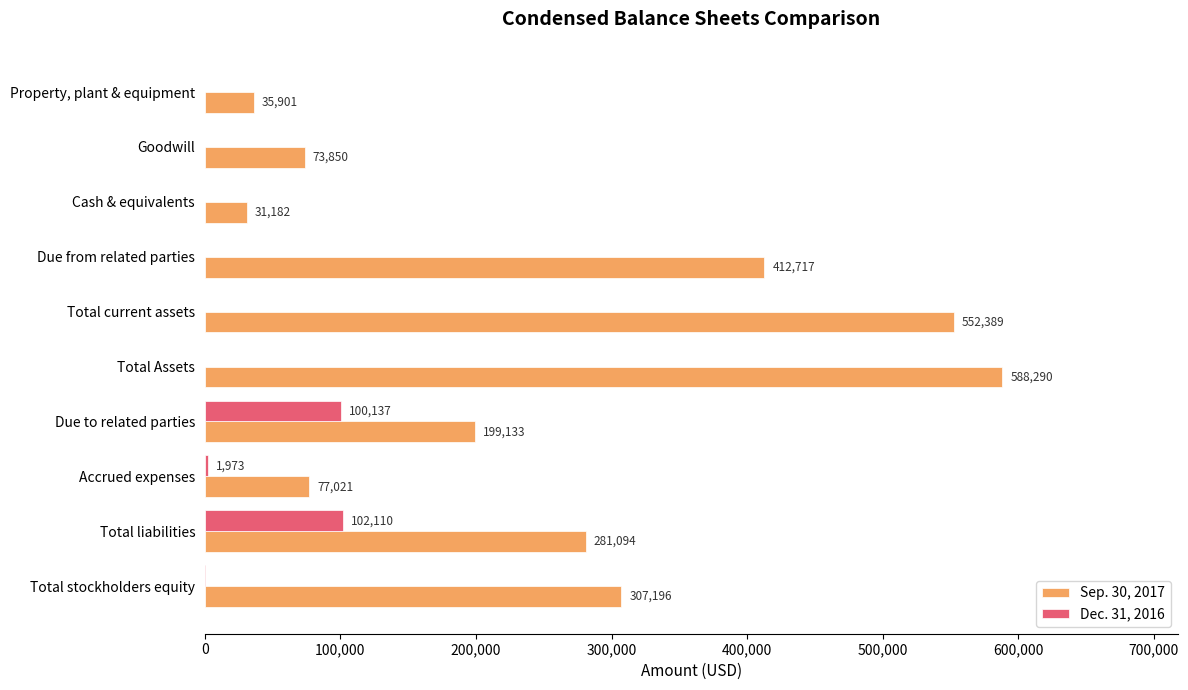

Is the value of Dec. 31, 2016 at Goodwill greater than the value of Sep. 30, 2017 at Accrued expenses?

No